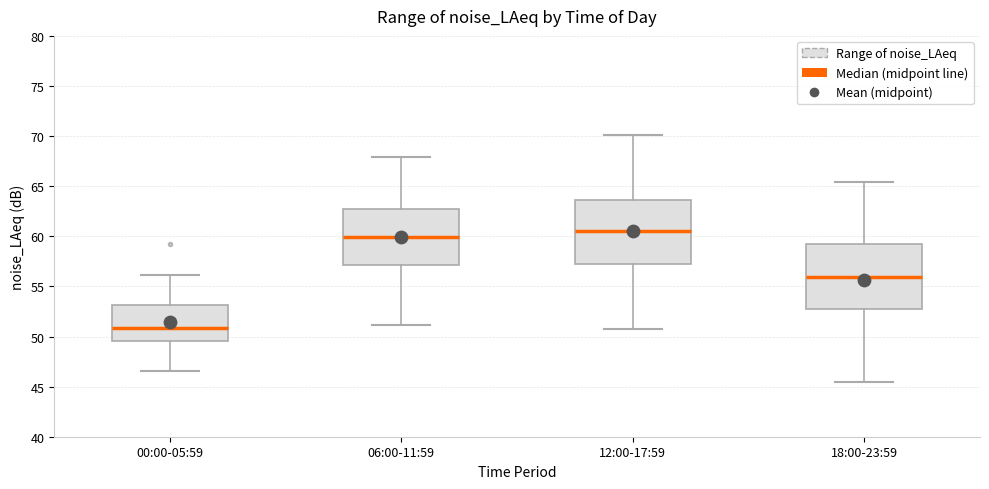

Which box's median line is the highest?

12:00-17:59